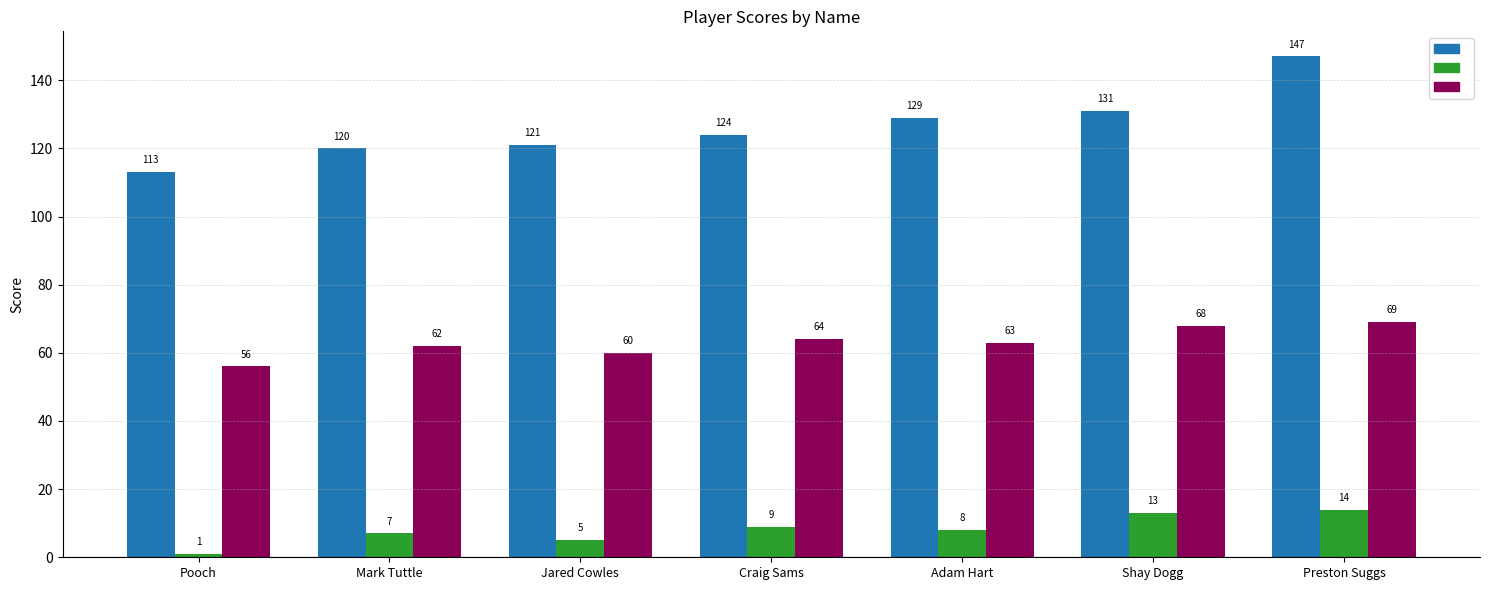

Which label corresponds to the smallest value in the chart?

Pooch